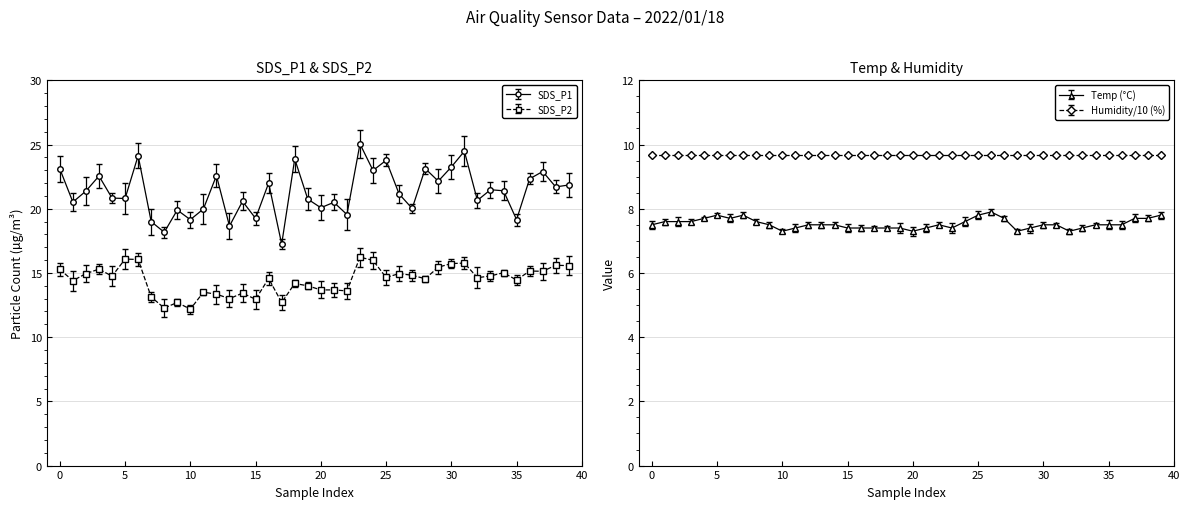

What is the sum of the SDS_P1 values at 10 and 33?

40.6